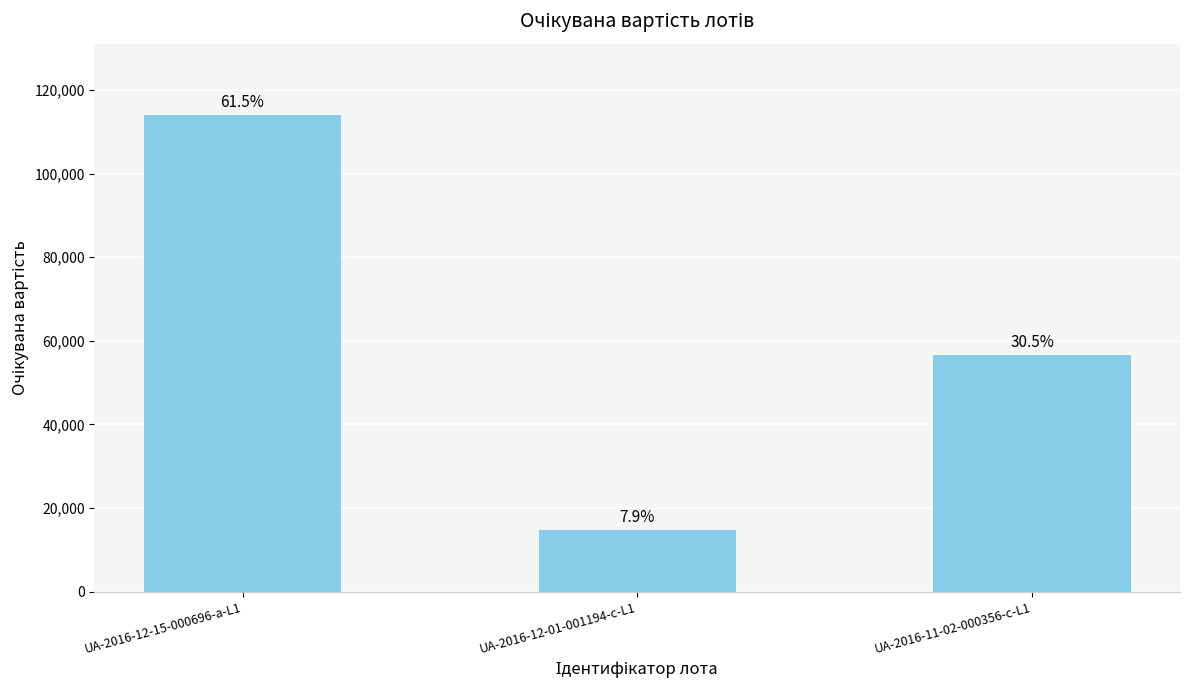

What is the value of the 2nd bar from the left?

14650